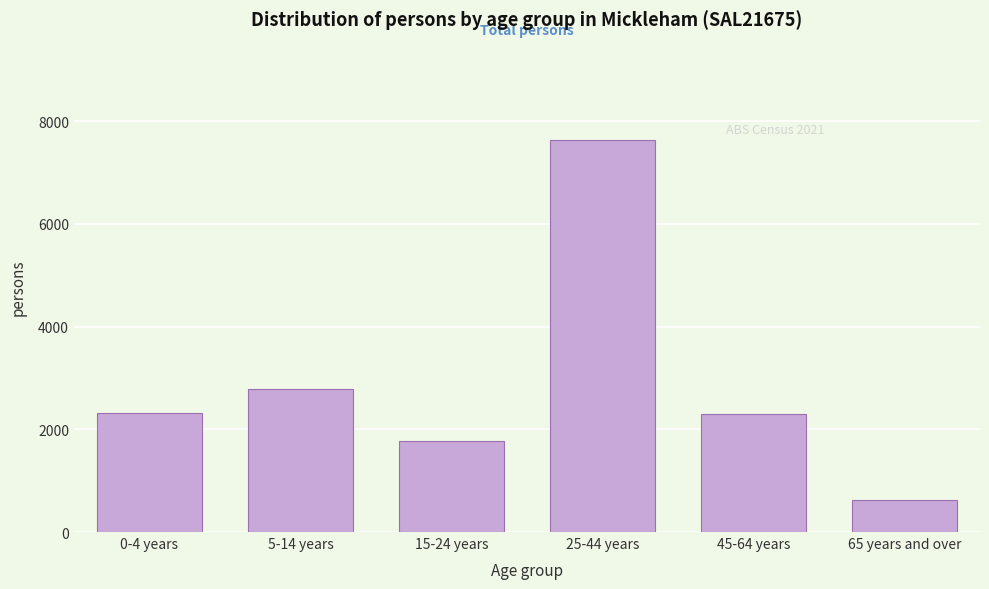

What is the approximate value at 15-24 years, to the nearest 50?

1800